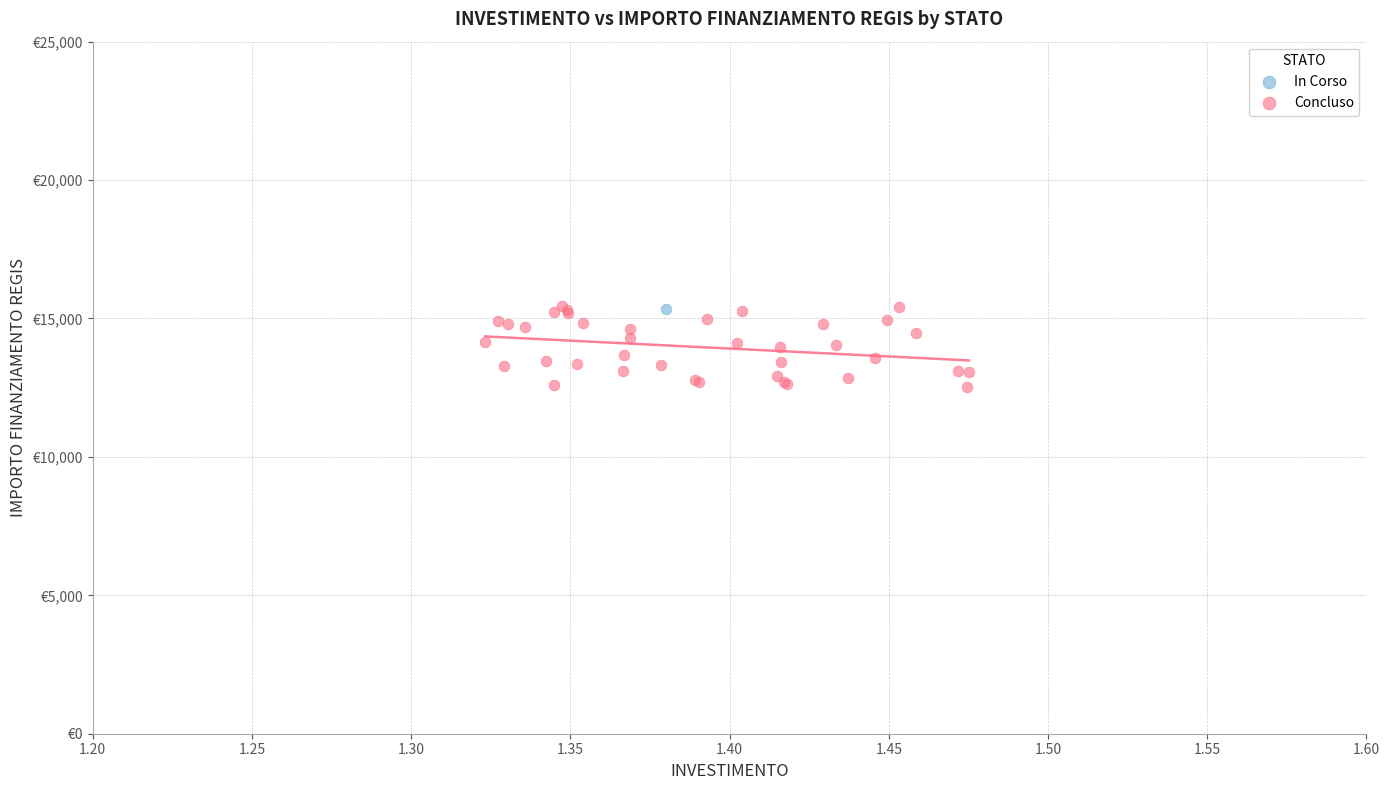

What are all the series names shown in the legend?

In Corso, Concluso